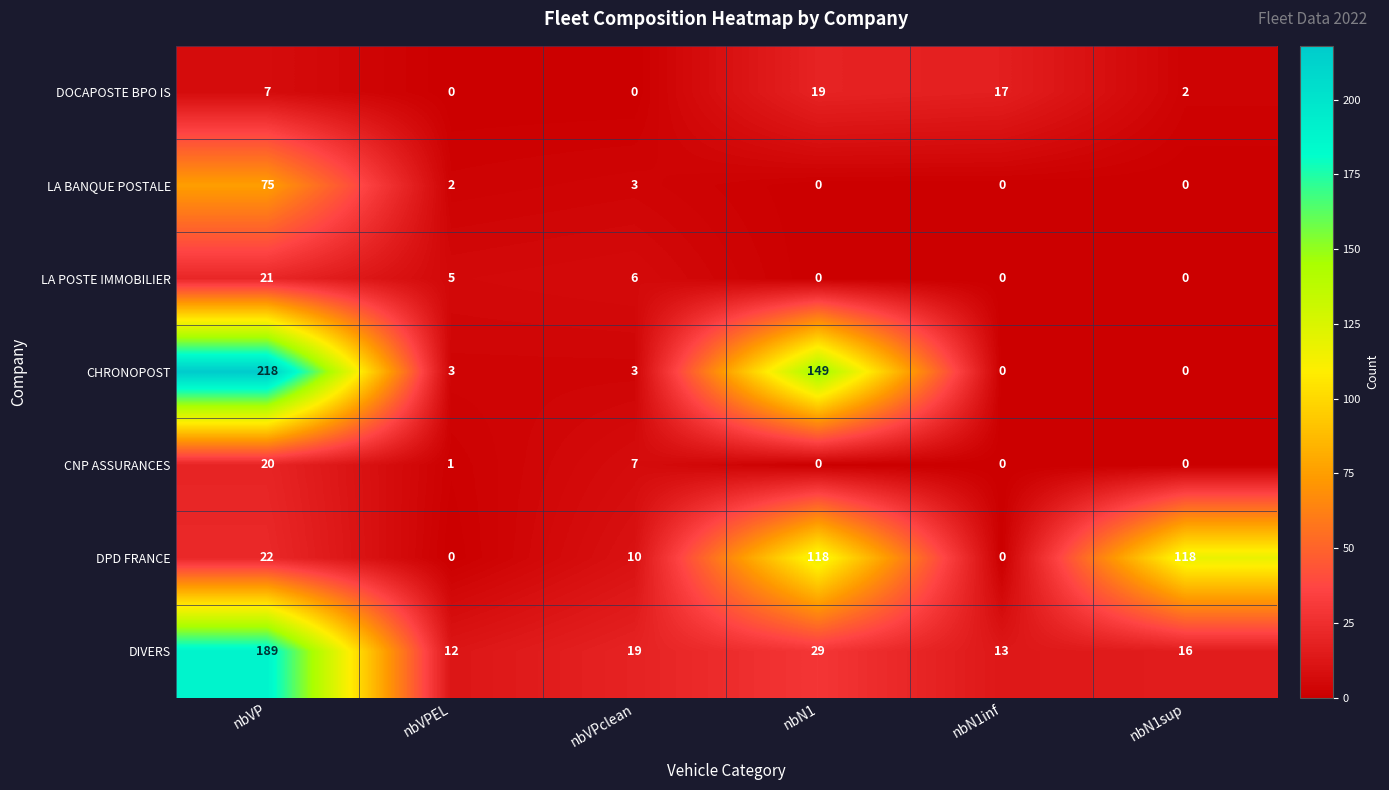

Which category has the highest value across all series?

nbVP